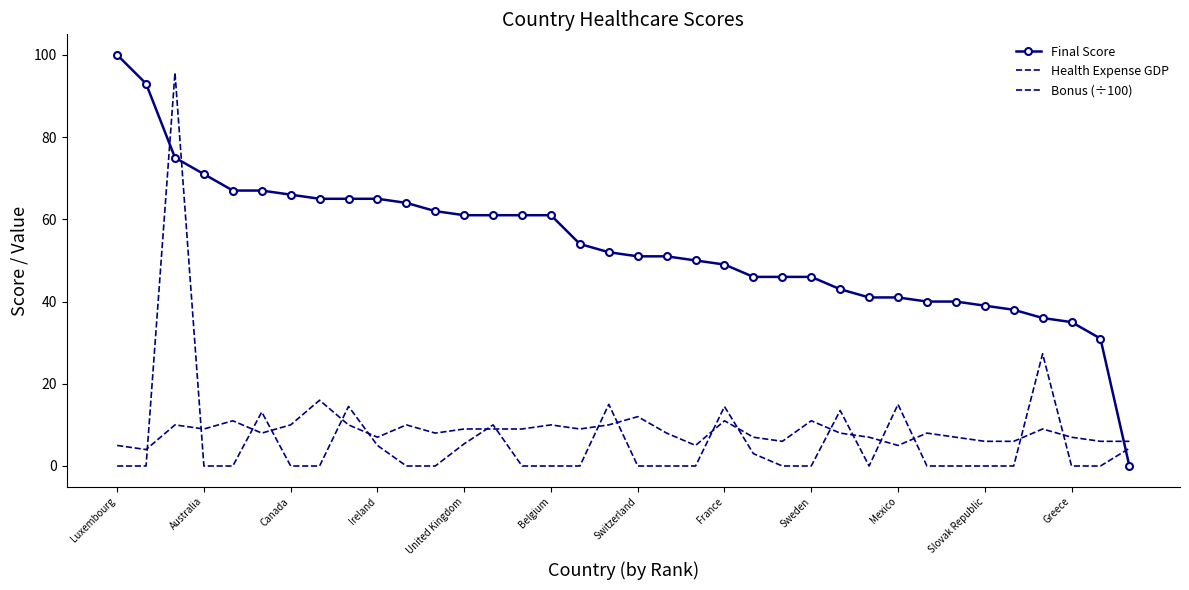

Reading left to right, list all the values displayed in this chart.

Final Score: 100.0	93.0	75.0	71.0	67.0	67.0	66.0	65.0	65.0	65.0	64.0	62.0	61.0	61.0	61.0	61.0	54.0	52.0	51.0	51.0	50.0	49.0	46.0	46.0	46.0	43.0	41.0	41.0	40.0	40.0	39.0	38.0	36.0	35.0	31.0	0.0
Health Expense GDP: 5.0	4.0	10.0	9.0	11.0	8.0	10.0	16.0	10.0	7.0	10.0	8.0	9.0	9.0	9.0	10.0	9.0	10.0	12.0	8.0	5.0	11.0	7.0	6.0	11.0	8.0	7.0	5.0	8.0	7.0	6.0	6.0	9.0	7.0	6.0	6.0
Bonus (÷100): 0.0	0.0	95.7	0.0	0.0	13.1	0.0	0.0	14.5	5.0	0.0	0.0	5.4	10.0	0.0	0.0	0.0	15.0	0.0	0.0	0.0	14.4	3.0	0.0	0.0	13.5	0.0	15.0	0.0	0.0	0.0	0.0	27.3	0.0	0.0	4.3